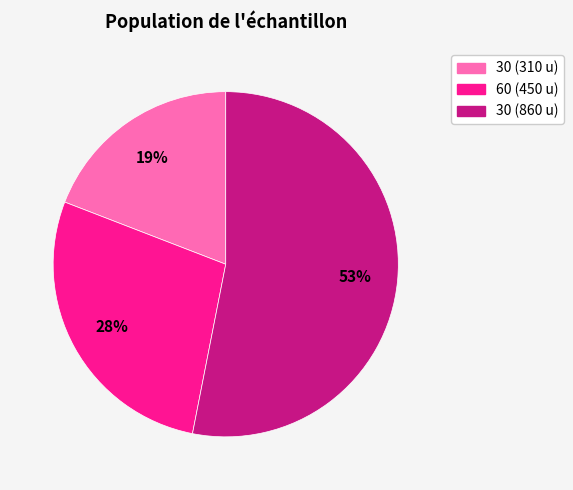

To the nearest percent, what is the difference between the largest and smallest slice percentages?

34%